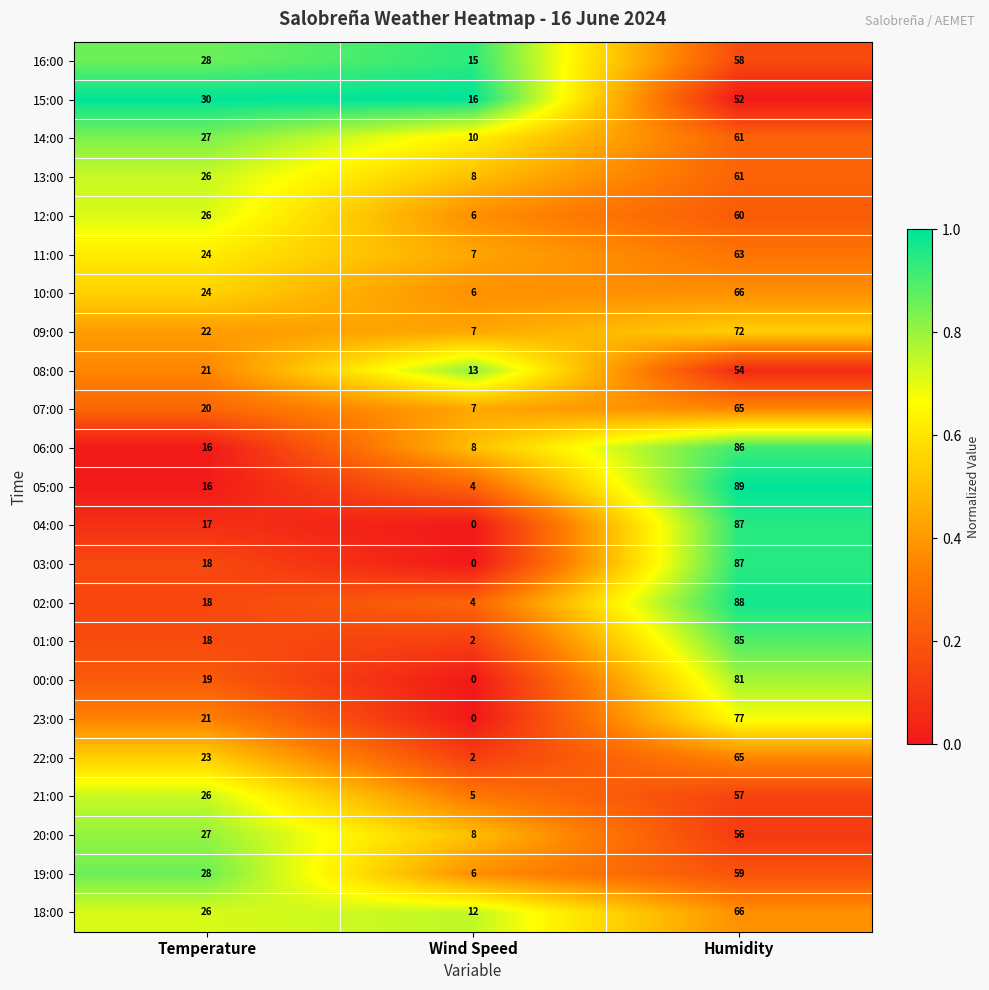

At which category is the sum across all series the highest?

Humidity